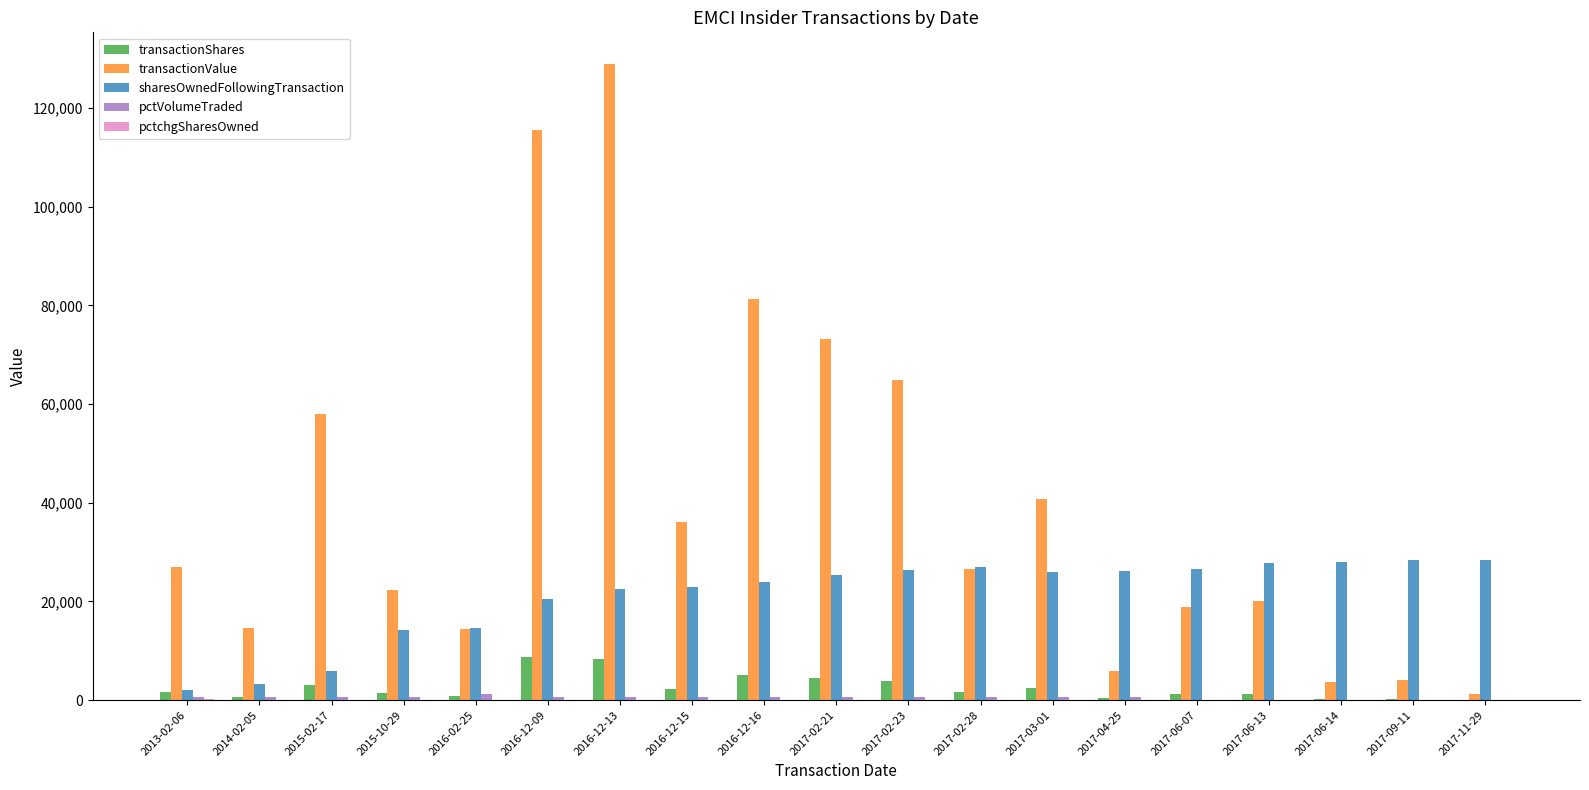

Between 2016-12-15 and 2017-11-29, which series saw the biggest shift?

transactionValue